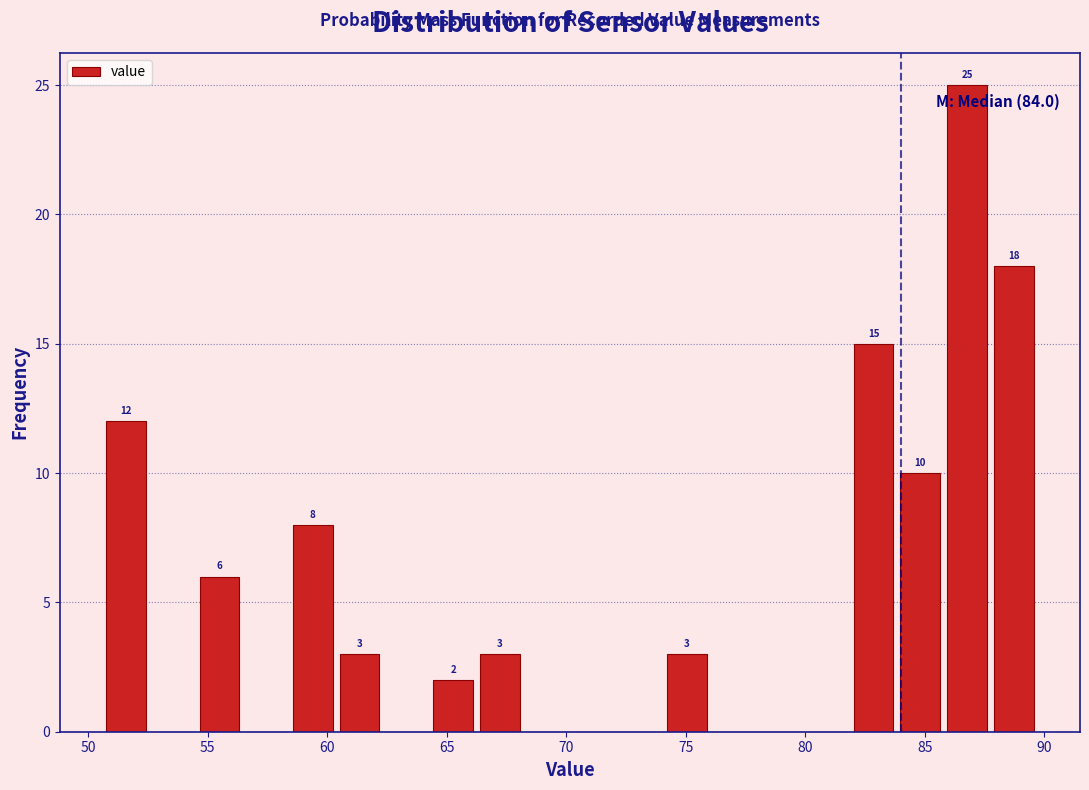

Around what value on the x-axis is the tallest bar? Give the approximate position of its centre, as read against the axis.

87.0